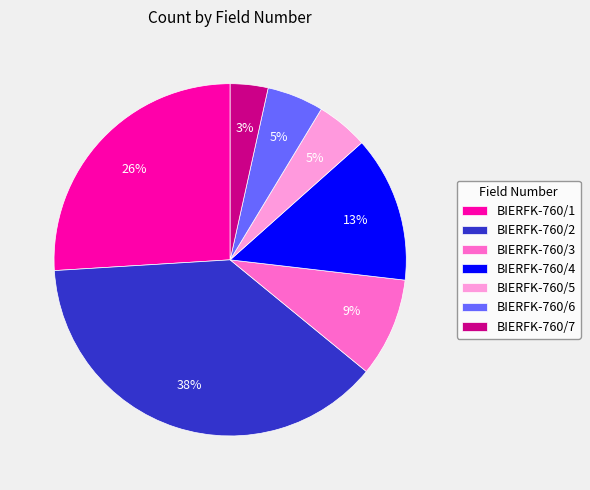

Is the sum of BIERFK-760/2 and BIERFK-760/4 greater than half?

Yes